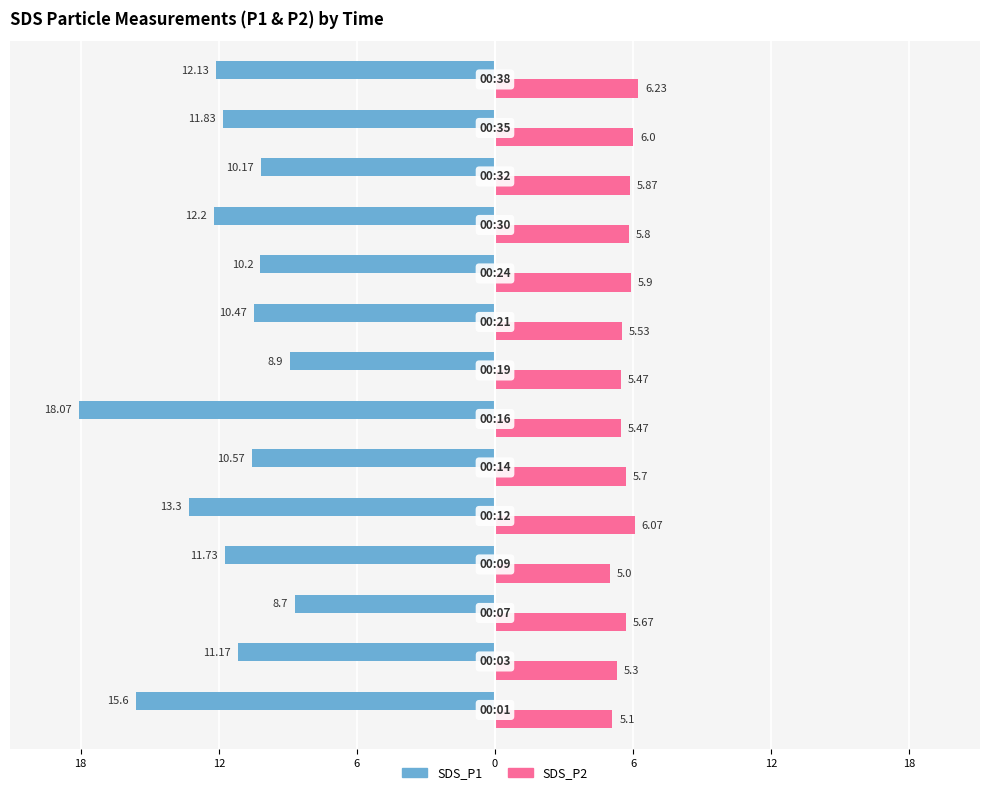

What are all the series names shown in the legend?

SDS_P1, SDS_P2